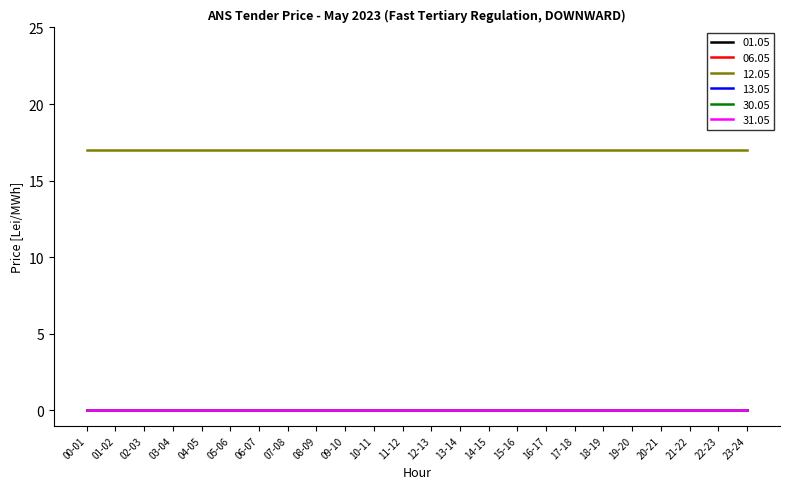

What is the value of the 12.05 point at the 21st from the left?

17